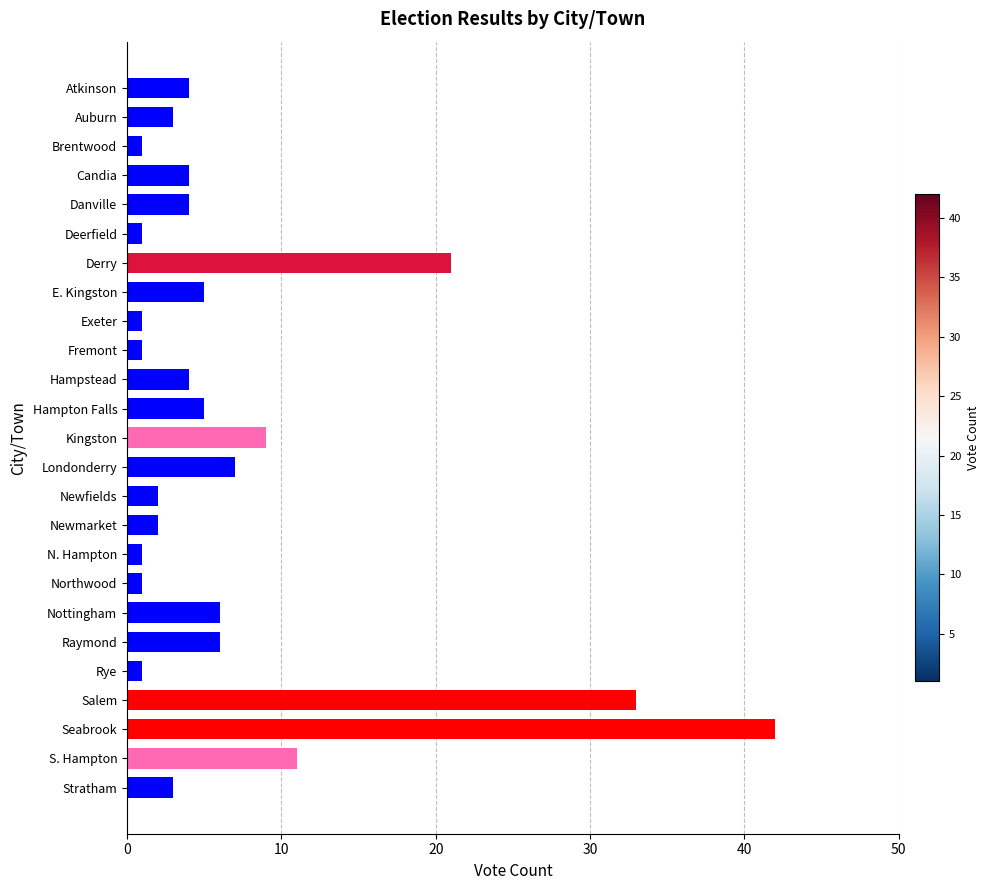

What is the change in value from N. Hampton to Raymond?

+5